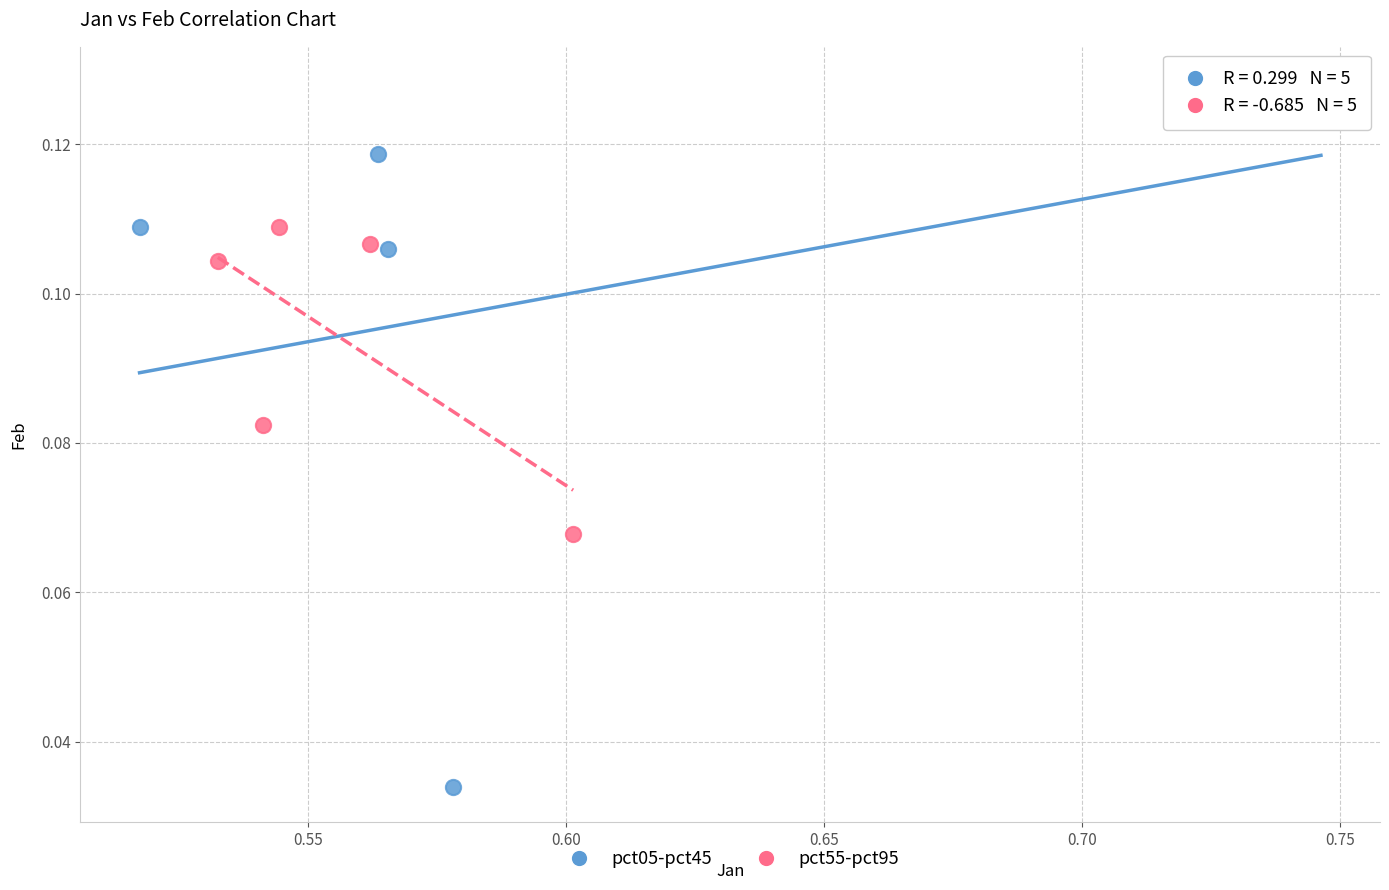

Which series reaches the minimum Y coordinate?

pct05-pct45